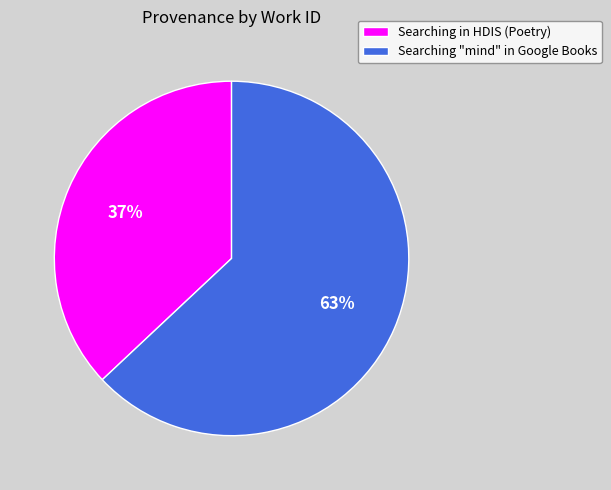

Is it true that Searching in HDIS (Poetry) is 37% of the pie?

True